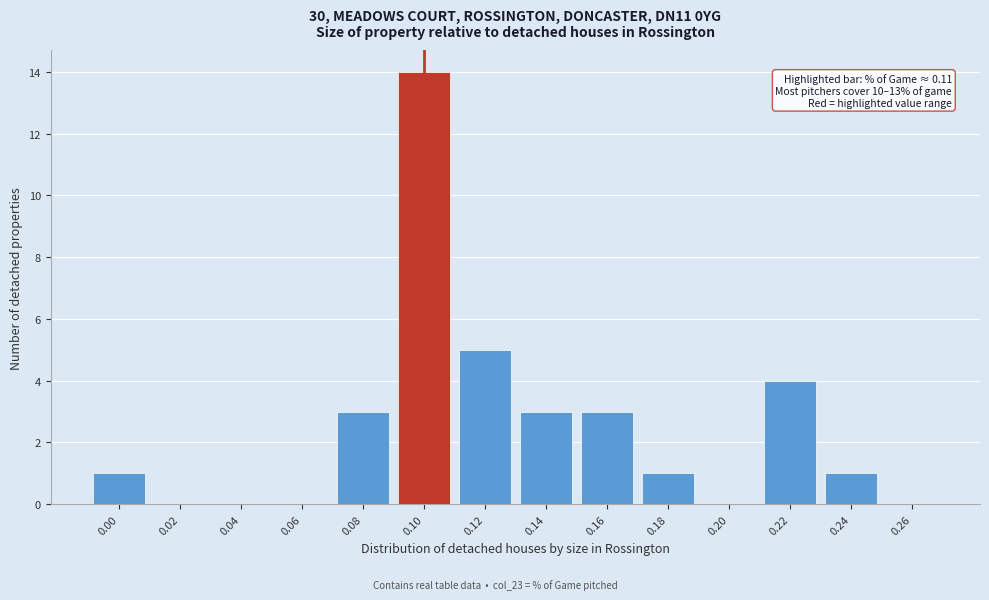

Reading left to right, list all the values displayed in this chart.

0.00=1	0.02=0	0.04=0	0.06=0	0.08=3	0.10=14	0.12=5	0.14=3	0.16=3	0.18=1	0.20=0	0.22=4	0.24=1	0.26=0